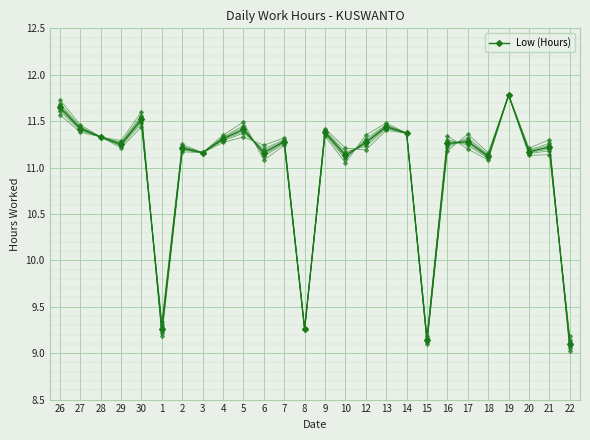

How many distinct data groups are displayed?

1